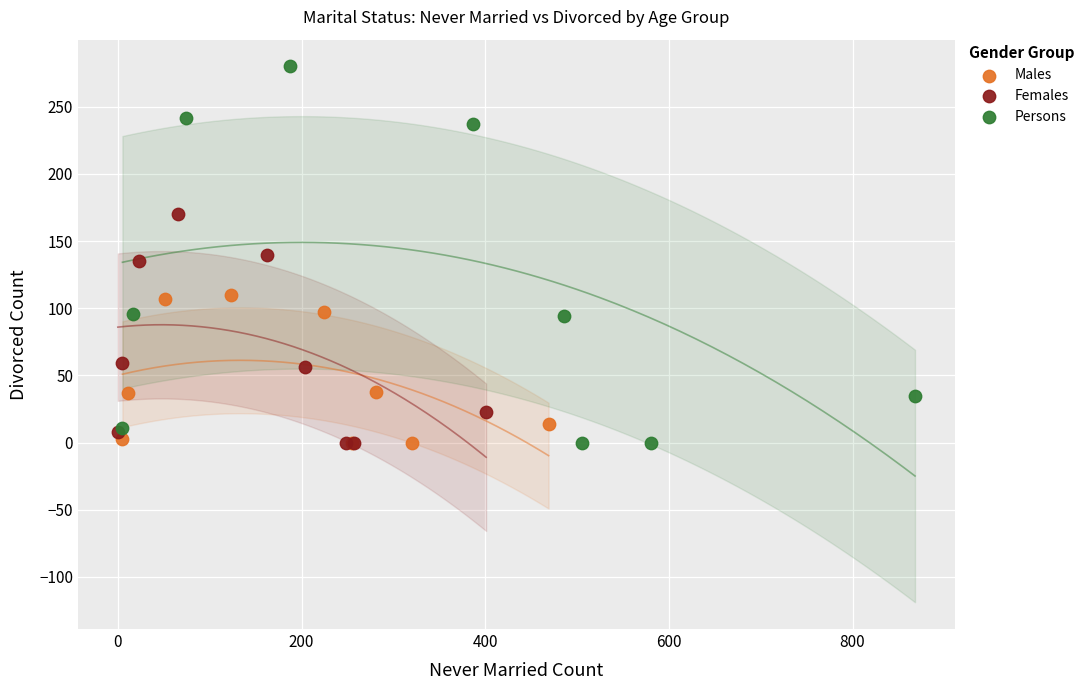

What are all the series names shown in the legend?

Males, Females, Persons